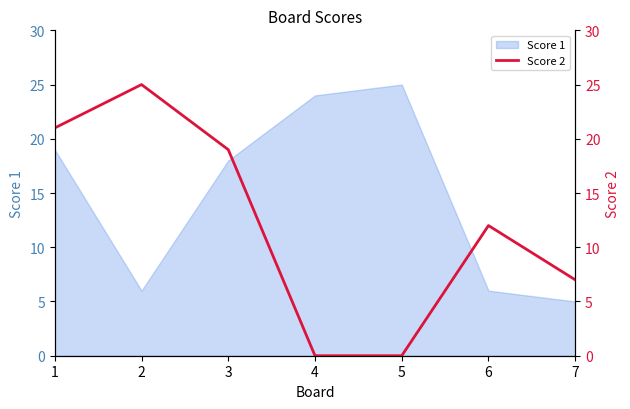

The Score 1 series shows 18 at 3. True or false?

True